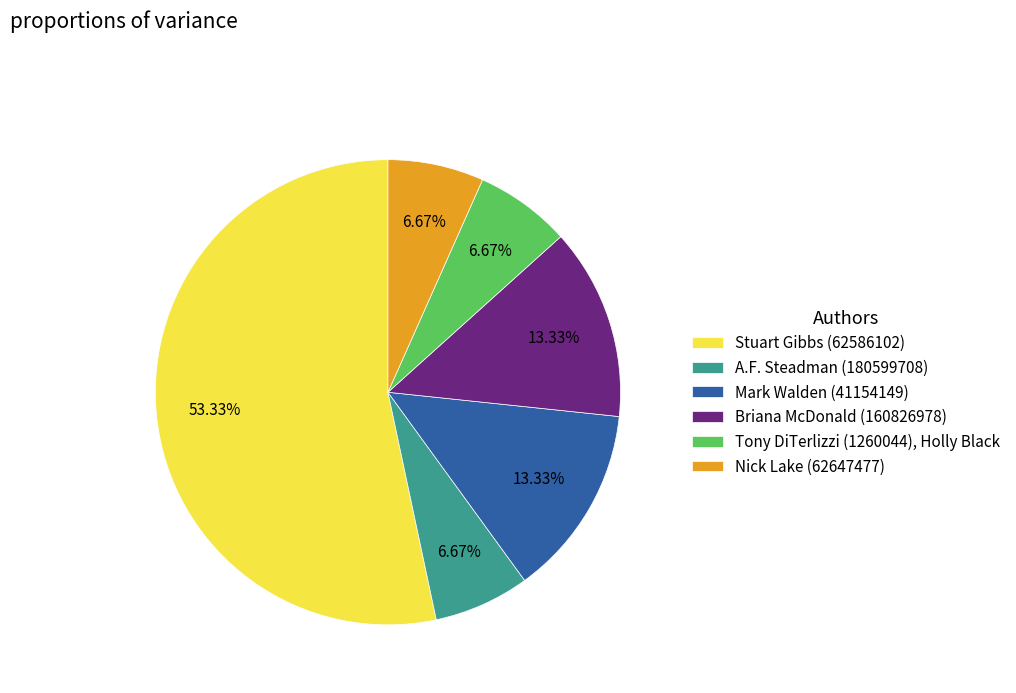

To the nearest percent, what is the combined percentage of Nick Lake (62647477) and A.F. Steadman (180599708)?

13%